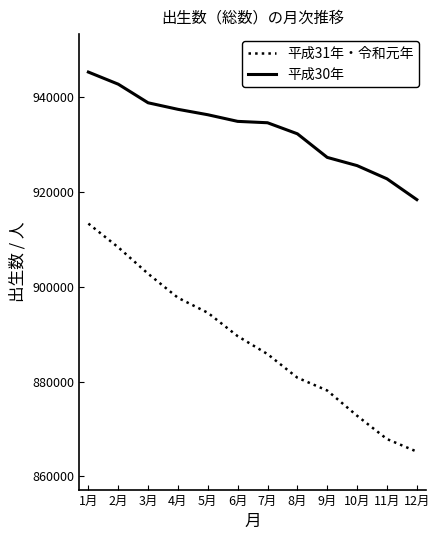

True or false: 平成31年・令和元年 and 平成30年 intersect in this chart.

False